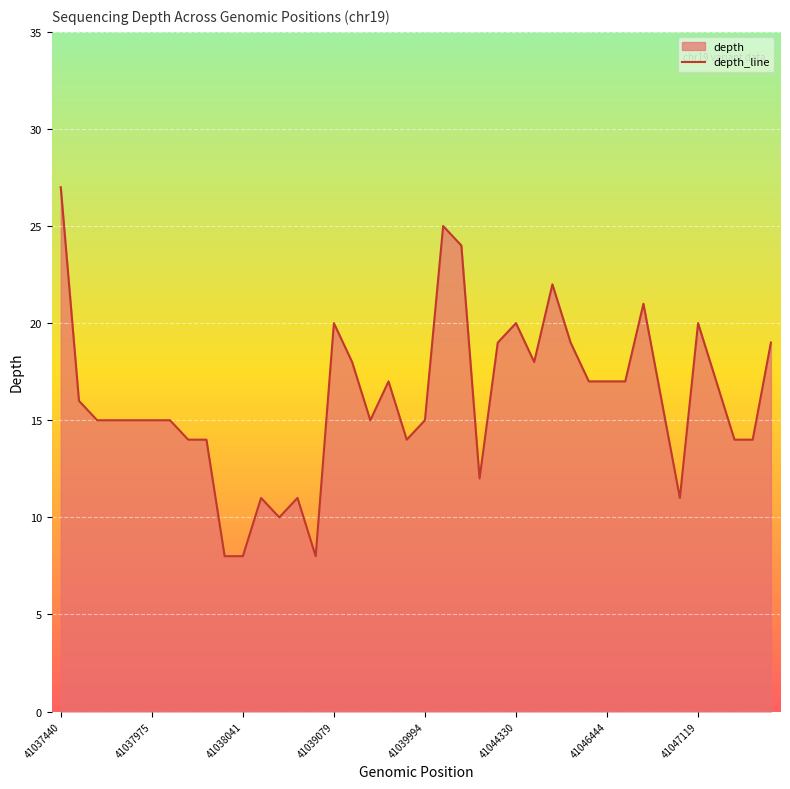

What is the smallest value displayed?

8